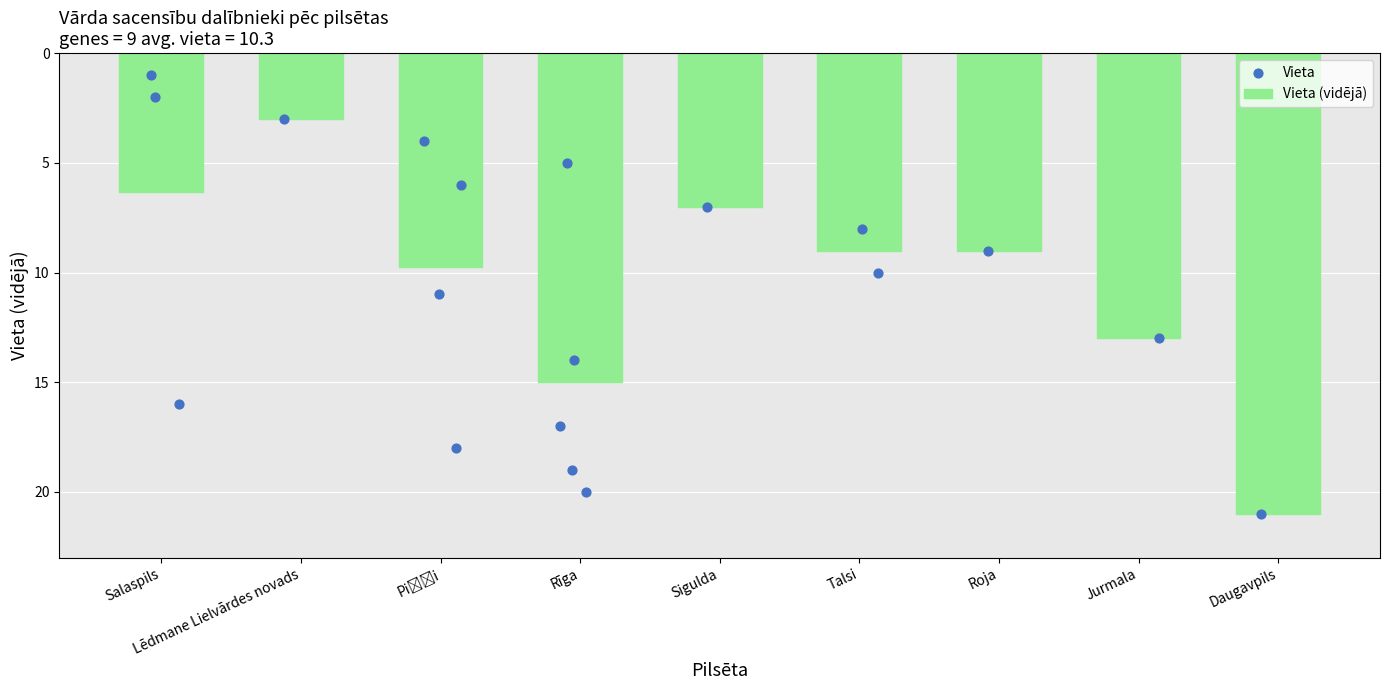

At which category is the sum across all series the highest?

Daugavpils